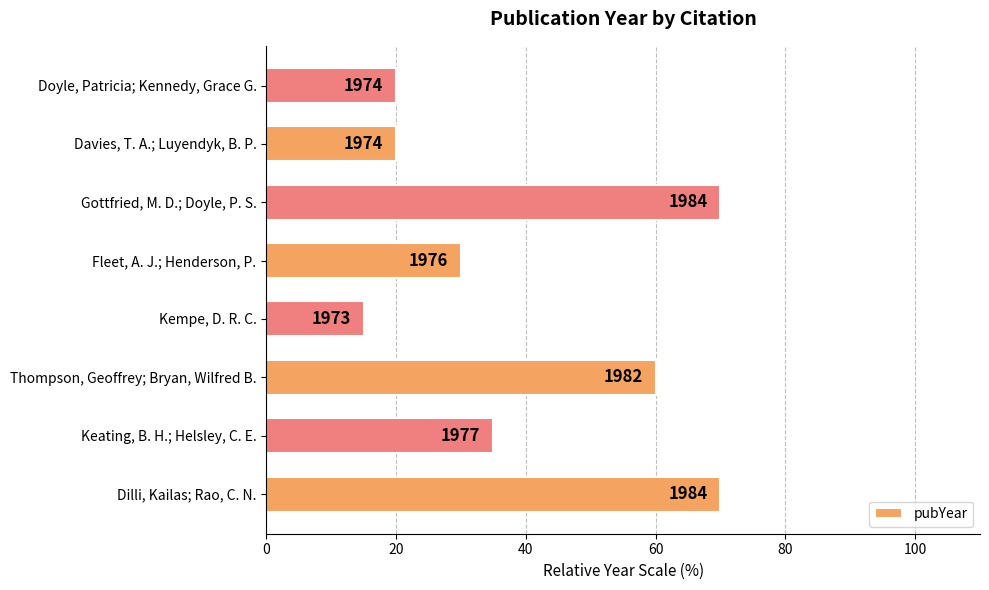

What is the average value?

40